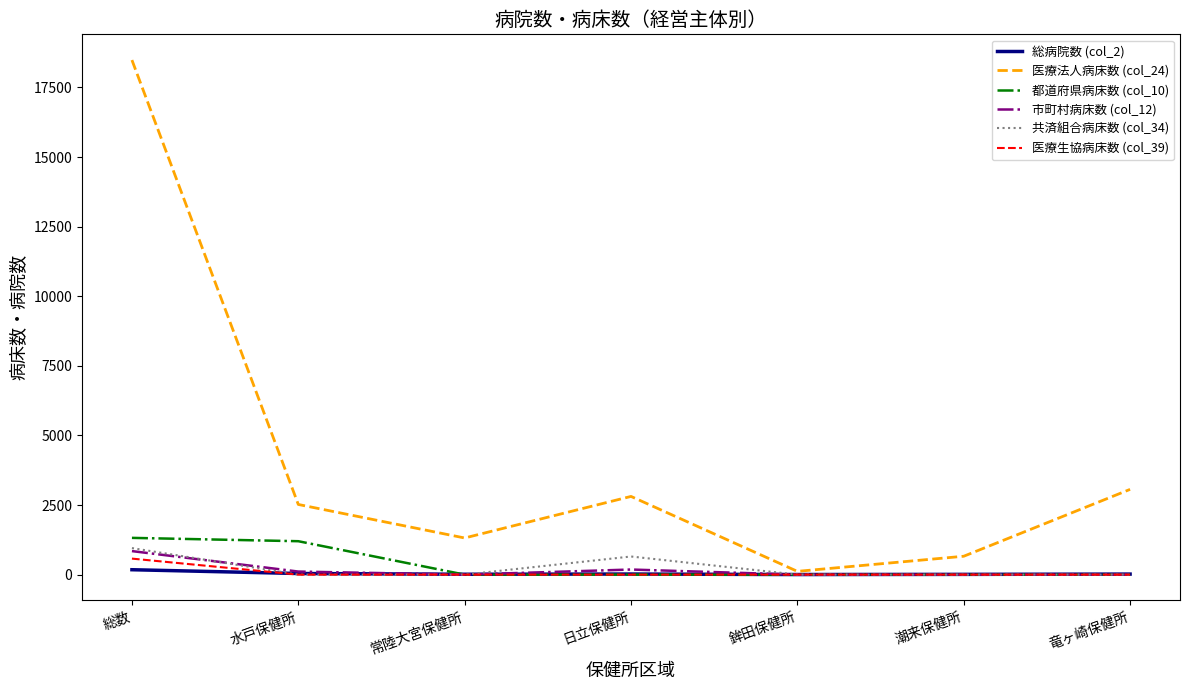

Which series changed the most between 水戸保健所 and 鉾田保健所?

医療法人病床数 (col_24)